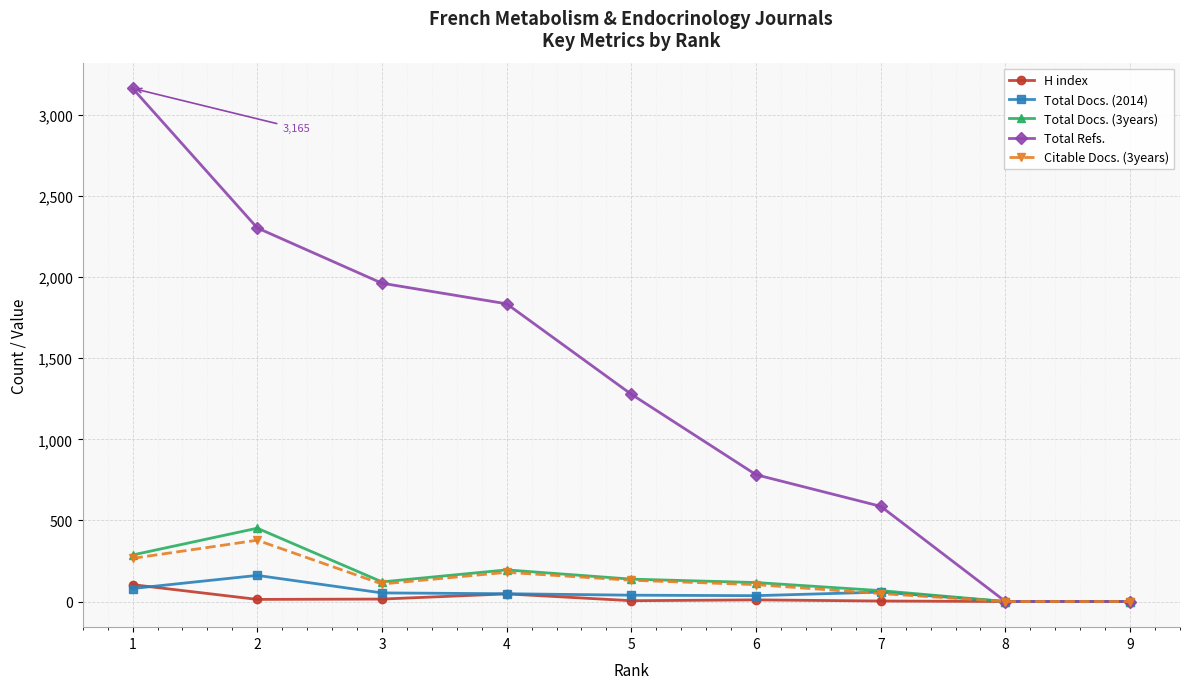

What are all the series names shown in the legend?

H index, Total Docs. (2014), Total Docs. (3years), Total Refs., Citable Docs. (3years)